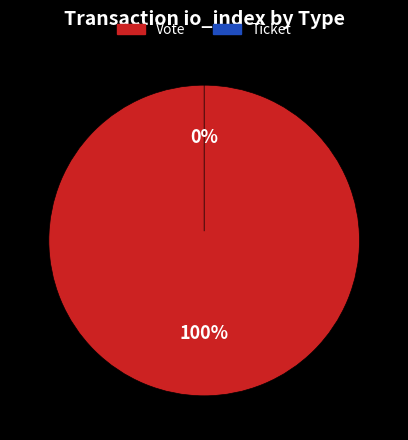

Does Vote account for over 50% of the chart?

Yes